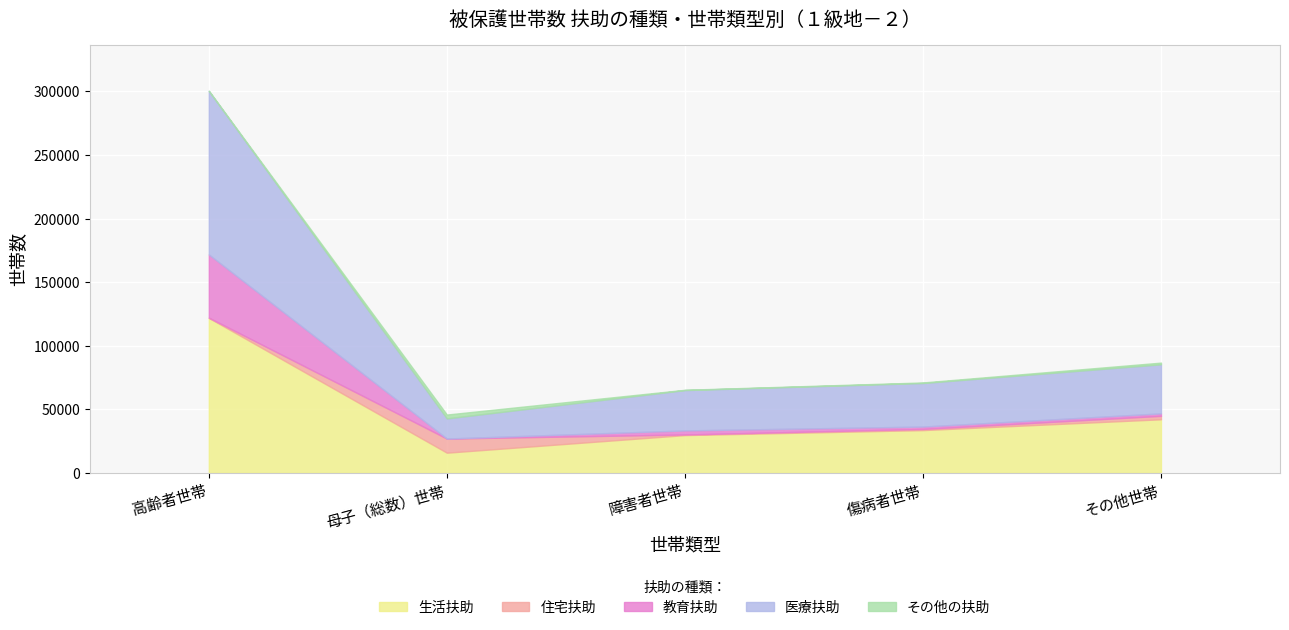

What is the highest value of the 生活扶助 series?

121901